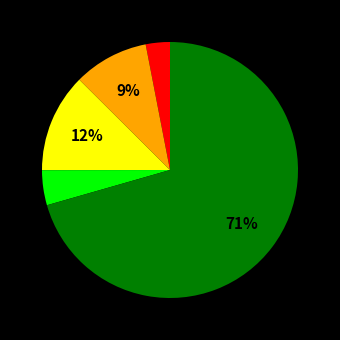

Is there any slice that represents more than half of the pie?

Yes